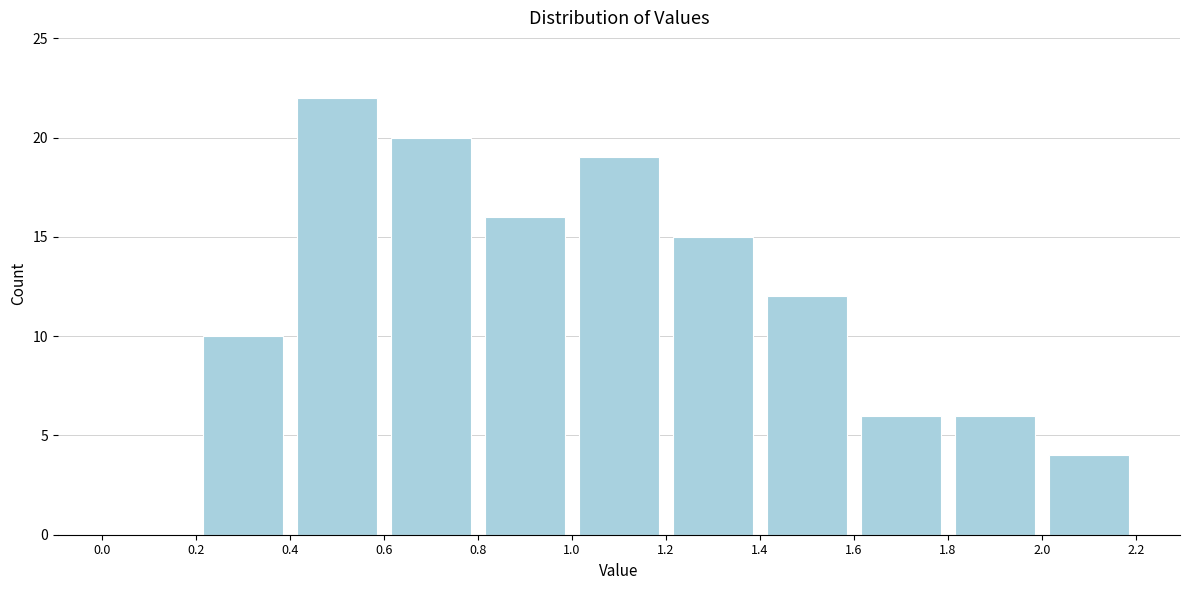

How tall is the bar that spans 1.6 to 1.8 on the x-axis? The values are not printed on the chart, so give them approximately, as read against the axis.

6